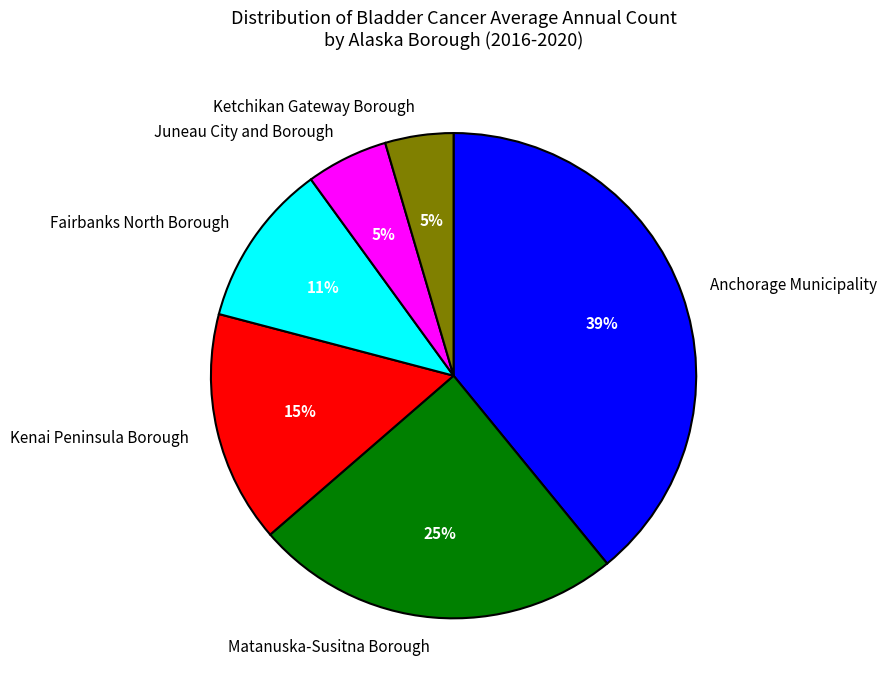

To the nearest percent, what percentage of the pie is Anchorage Municipality?

39%